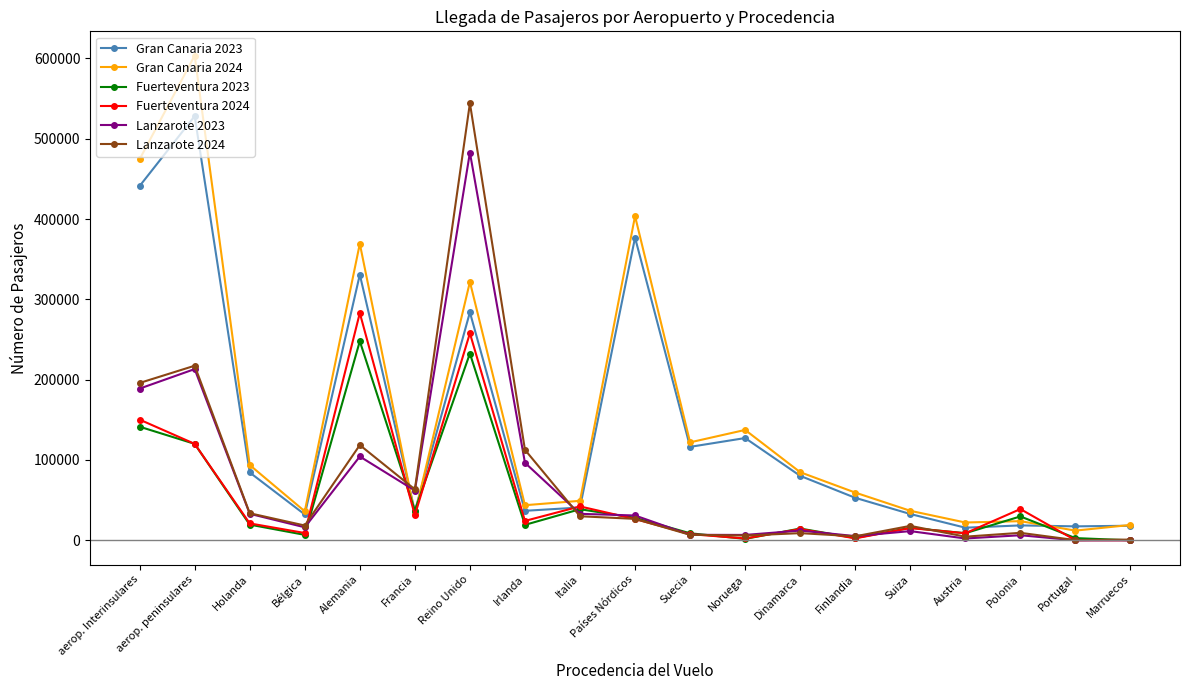

Which series has the widest spread of values?

Gran Canaria 2024